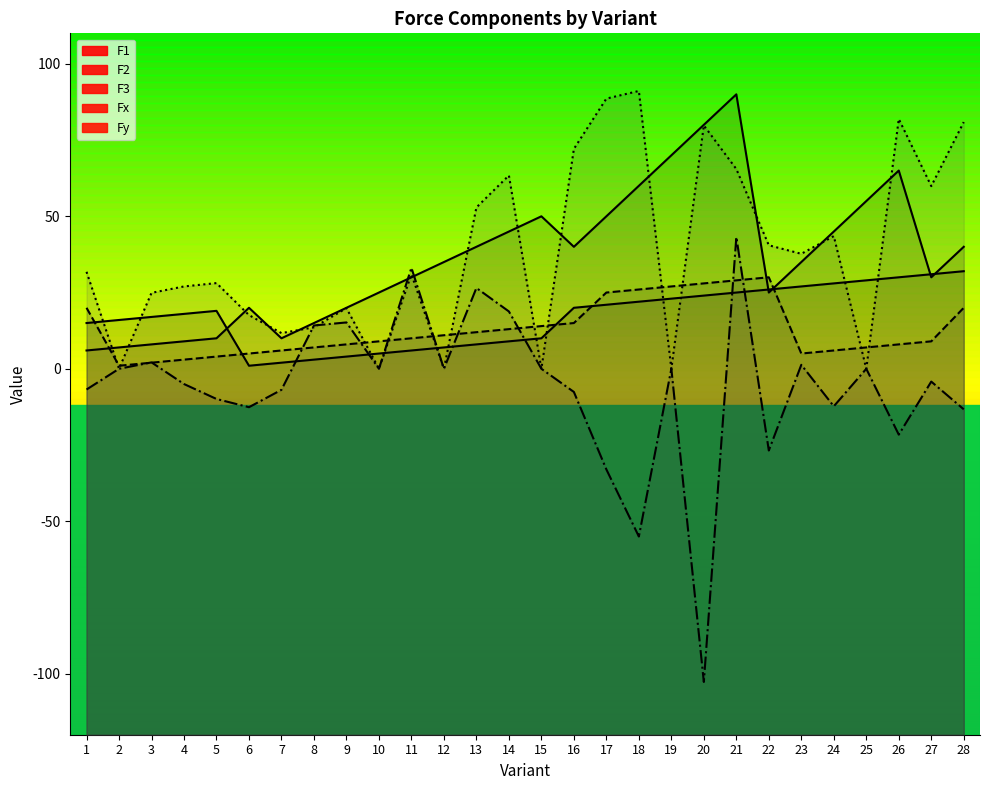

Where is the first local minimum for F3?

2